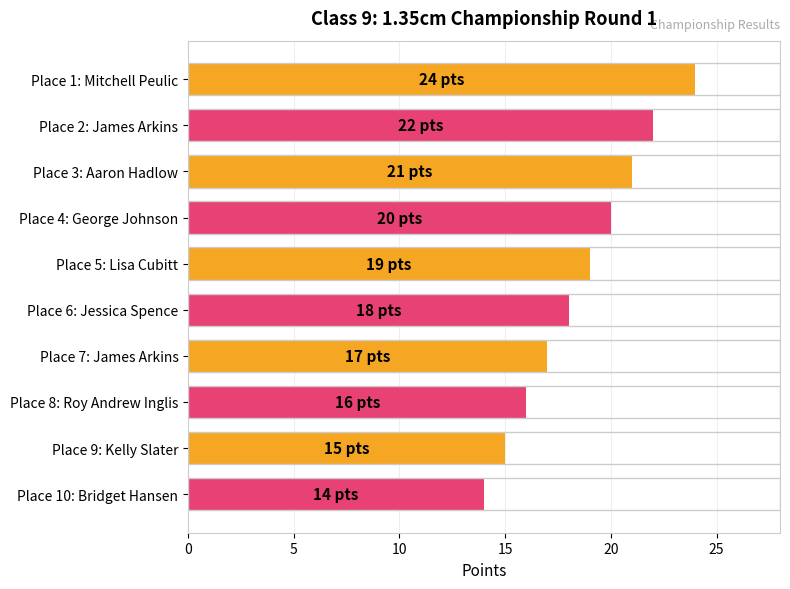

List the labels in order of value, smallest first.

Place 10: Bridget Hansen, Place 9: Kelly Slater, Place 8: Roy Andrew Inglis, Place 7: James Arkins, Place 6: Jessica Spence, Place 5: Lisa Cubitt, Place 4: George Johnson, Place 3: Aaron Hadlow, Place 2: James Arkins, Place 1: Mitchell Peulic